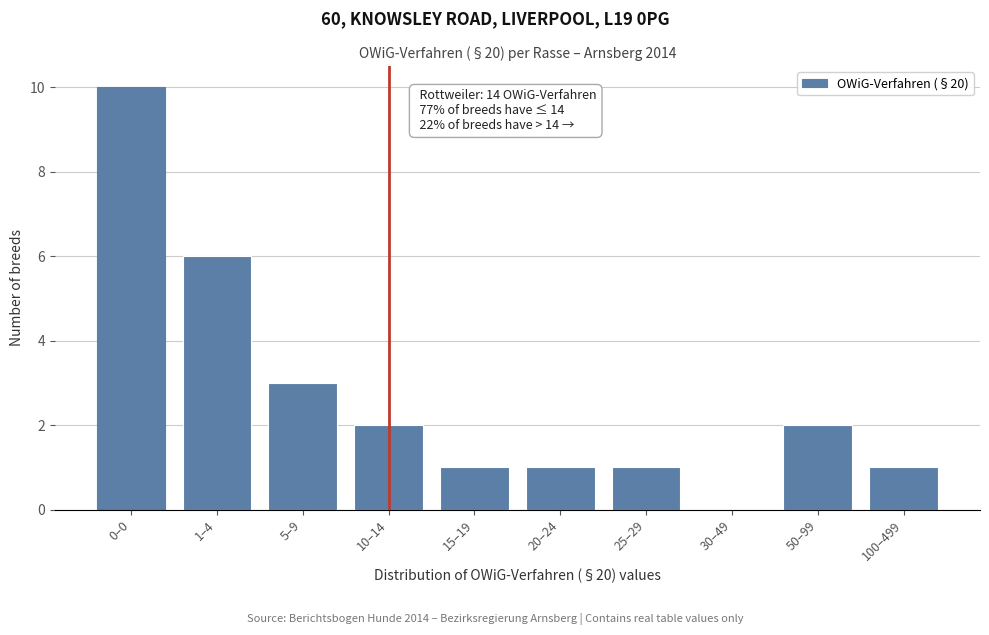

Reading left to right, extract all data points from this chart.

0–0=10	1–4=6	5–9=3	10–14=2	15–19=1	20–24=1	25–29=1	30–49=0	50–99=2	100–499=1